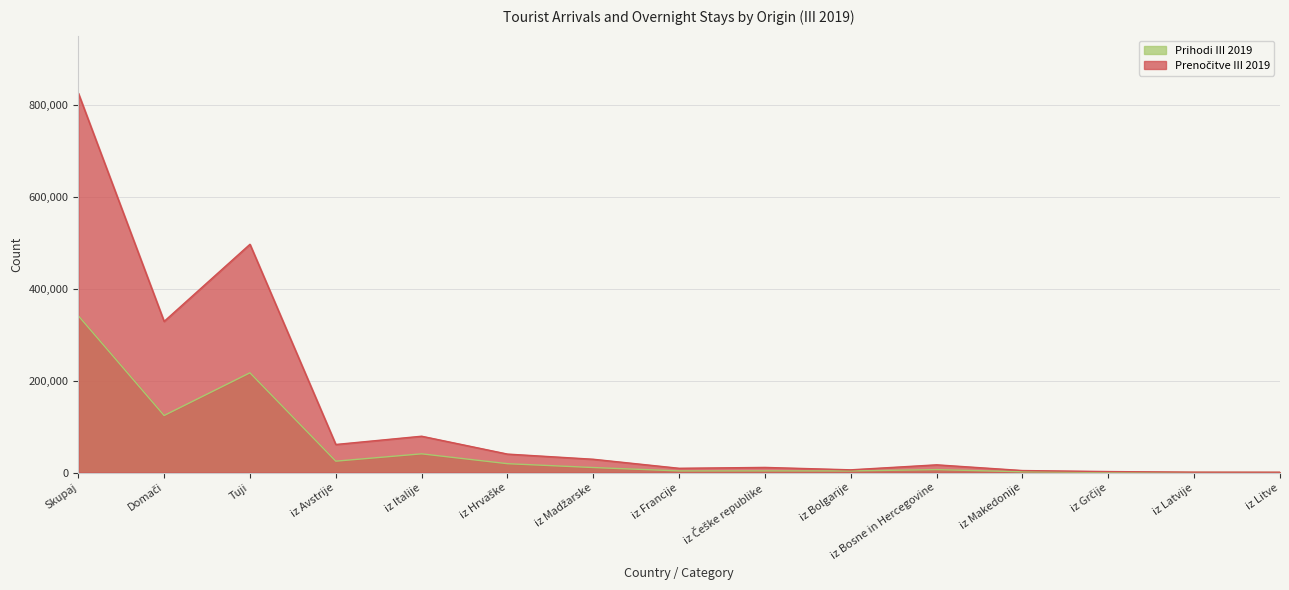

What is the greatest value displayed?

825203